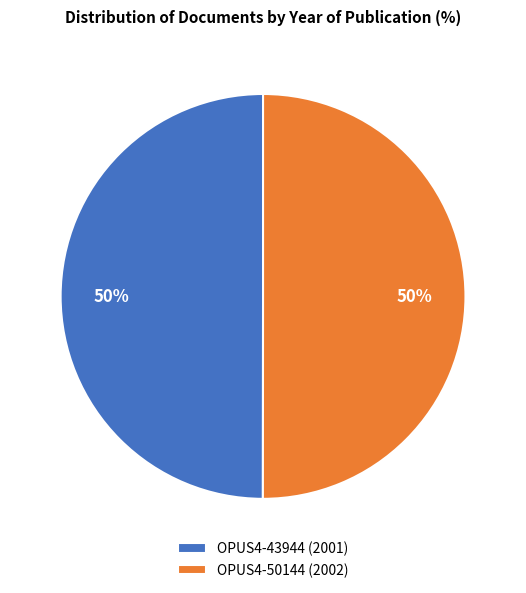

To the nearest percent, what percentage of the pie is OPUS4-50144 (2002)?

50%